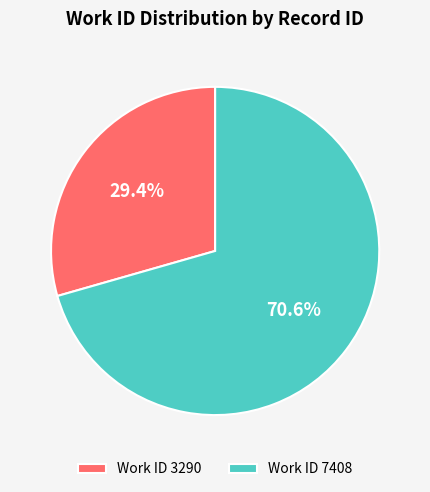

Which slice is the largest?

Work ID 7408